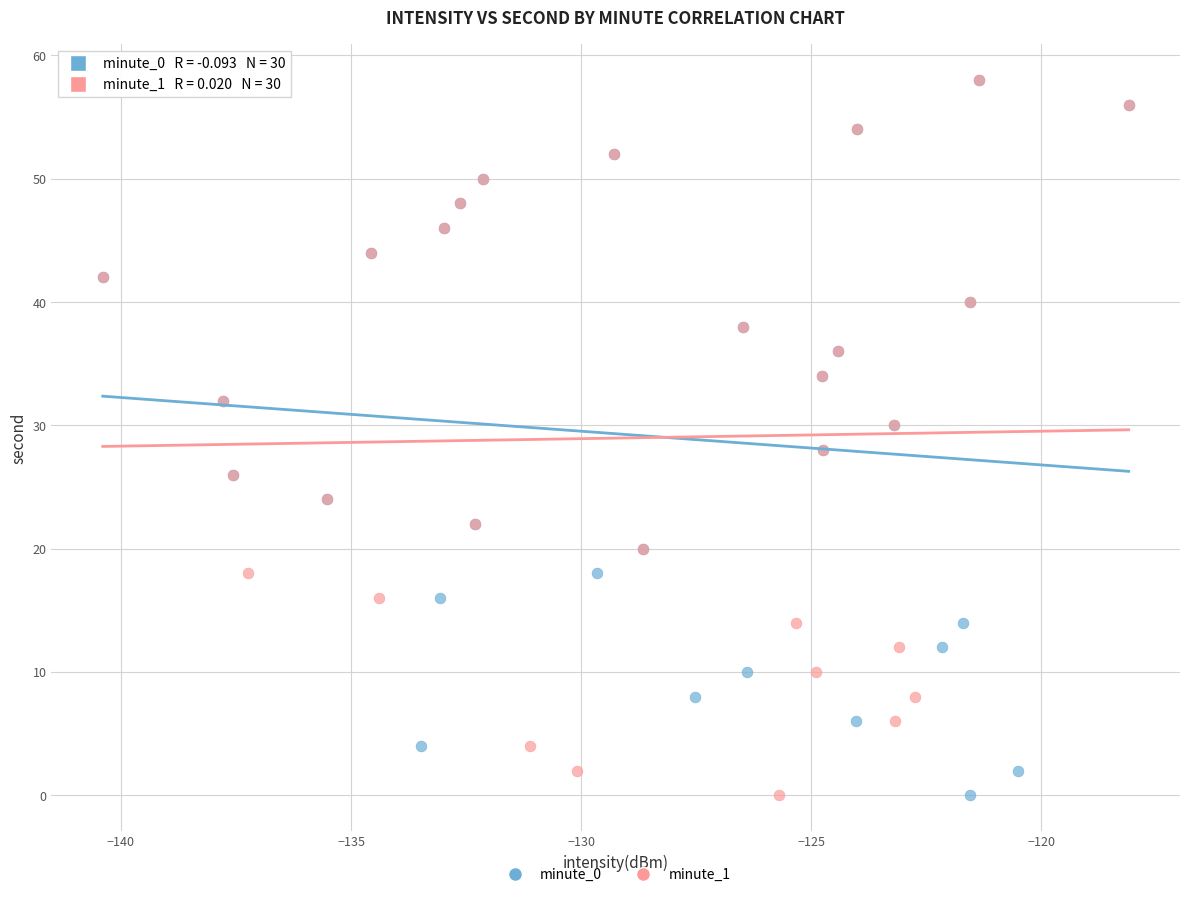

What are all the series names shown in the legend?

minute_0, minute_1